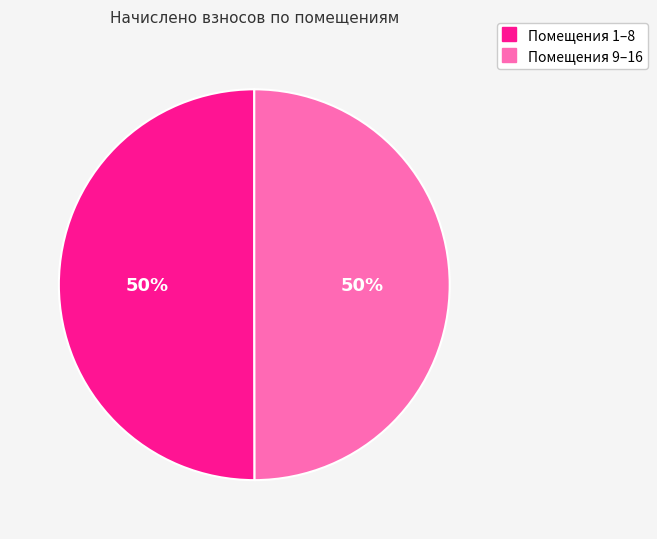

To the nearest percent, what is the average slice percentage?

50%